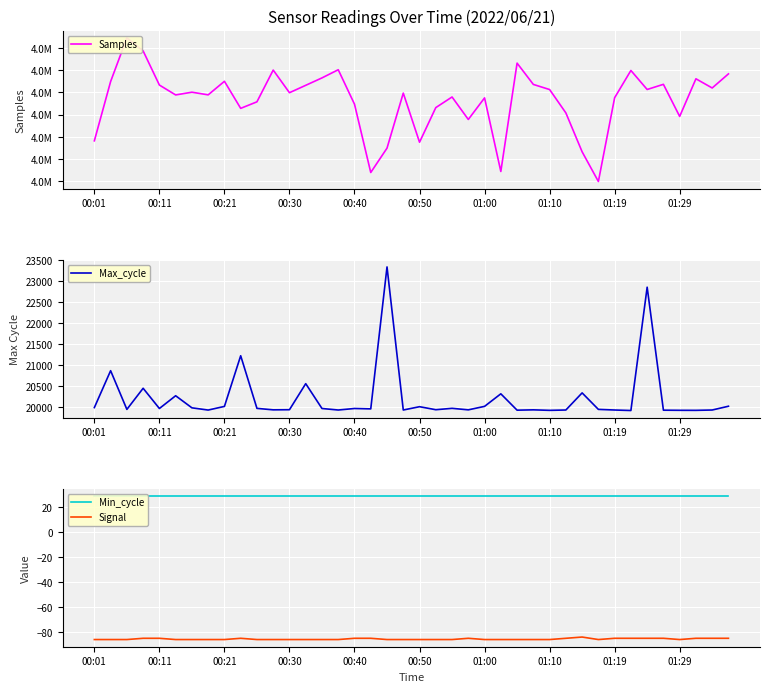

What is the lowest value of the Signal series?

-86